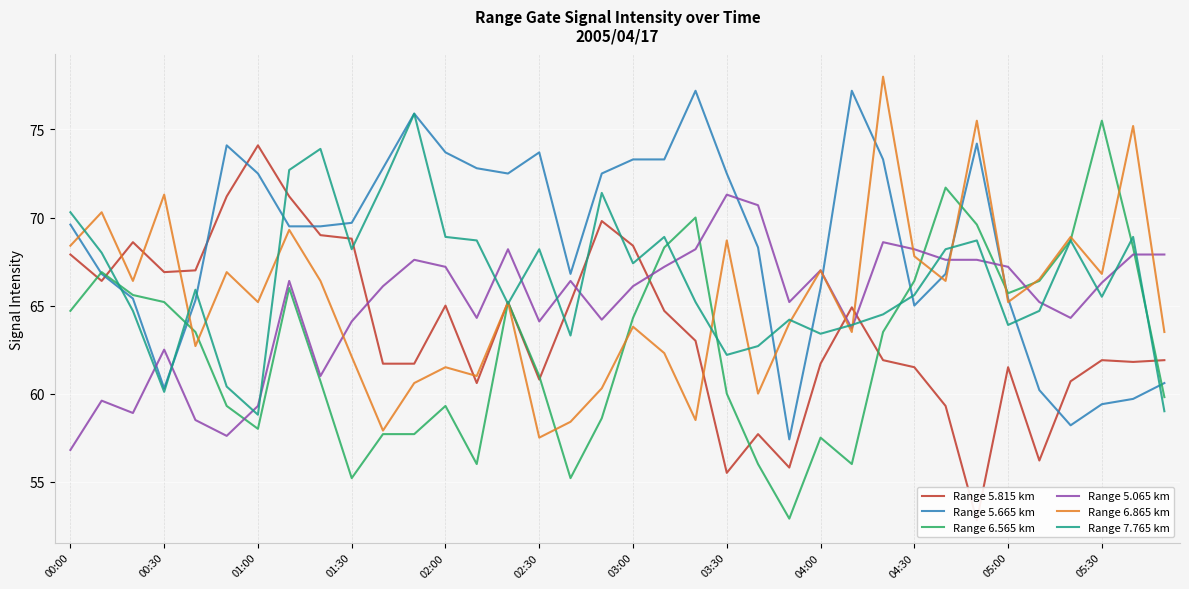

Read the Range 7.765 km value at 00:30.

60.1